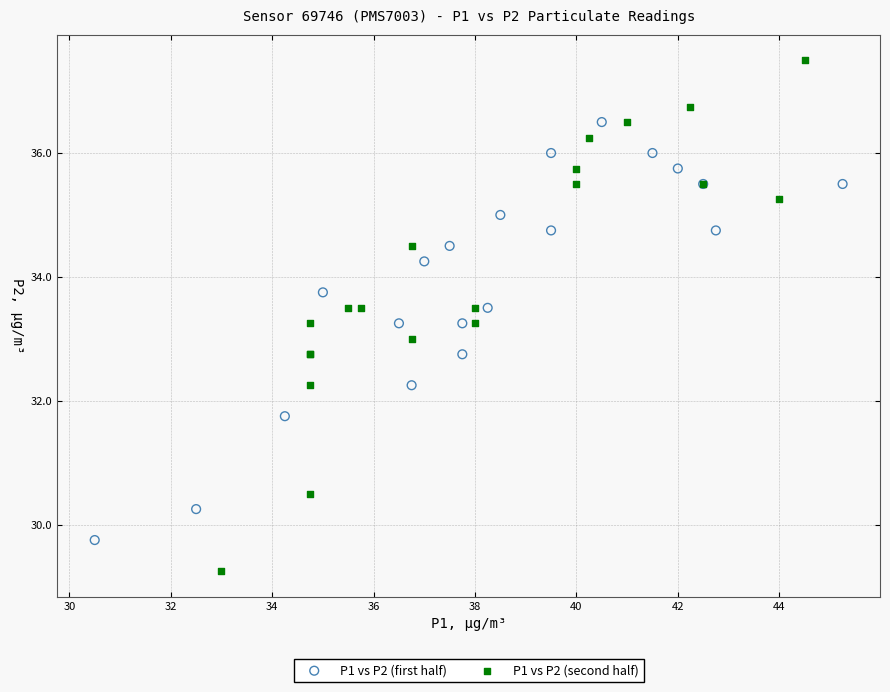

Which series contains the lowest Y value?

P1 vs P2 (second half)